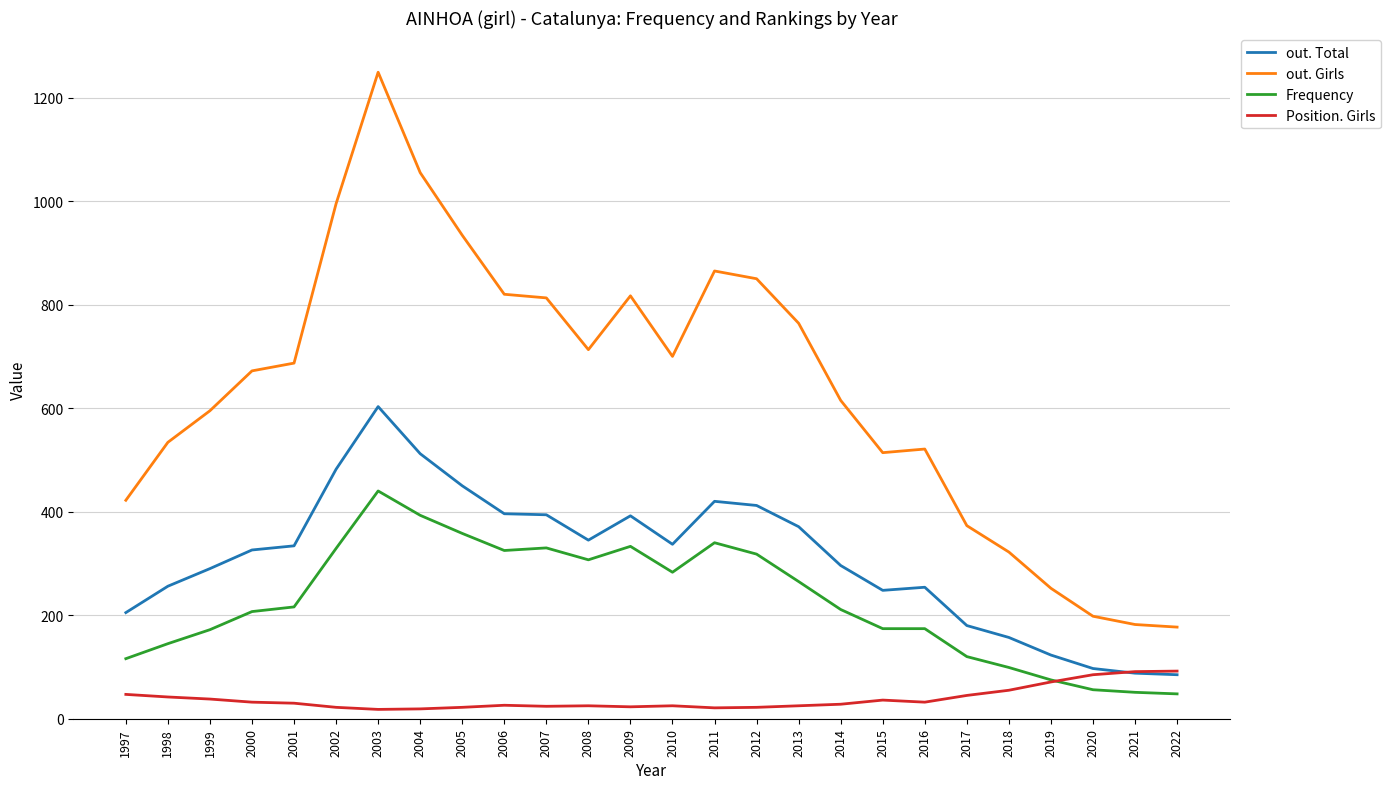

Is it true that Position. Girls equals 32 at 2000?

True